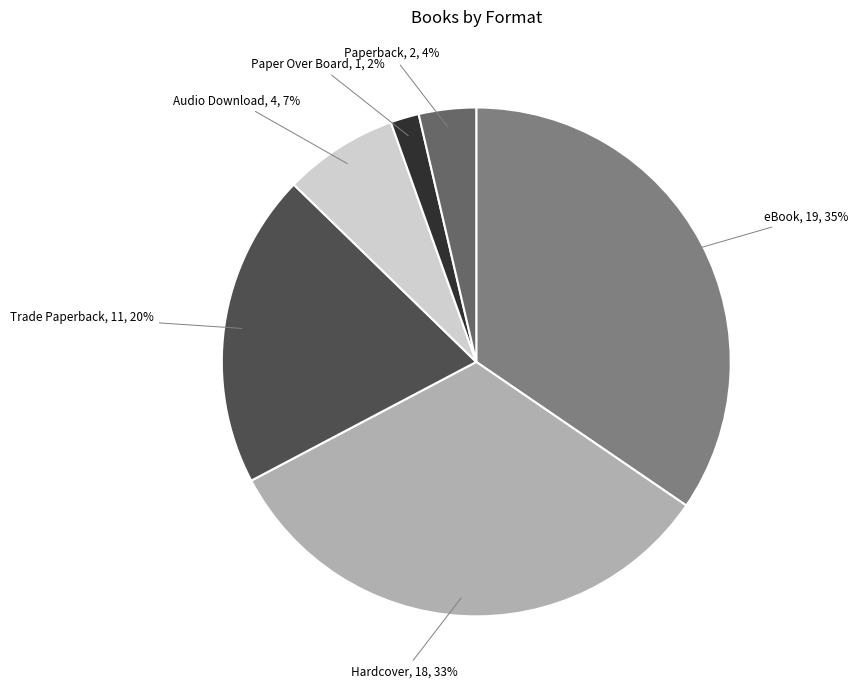

Is there a majority slice in this chart?

No